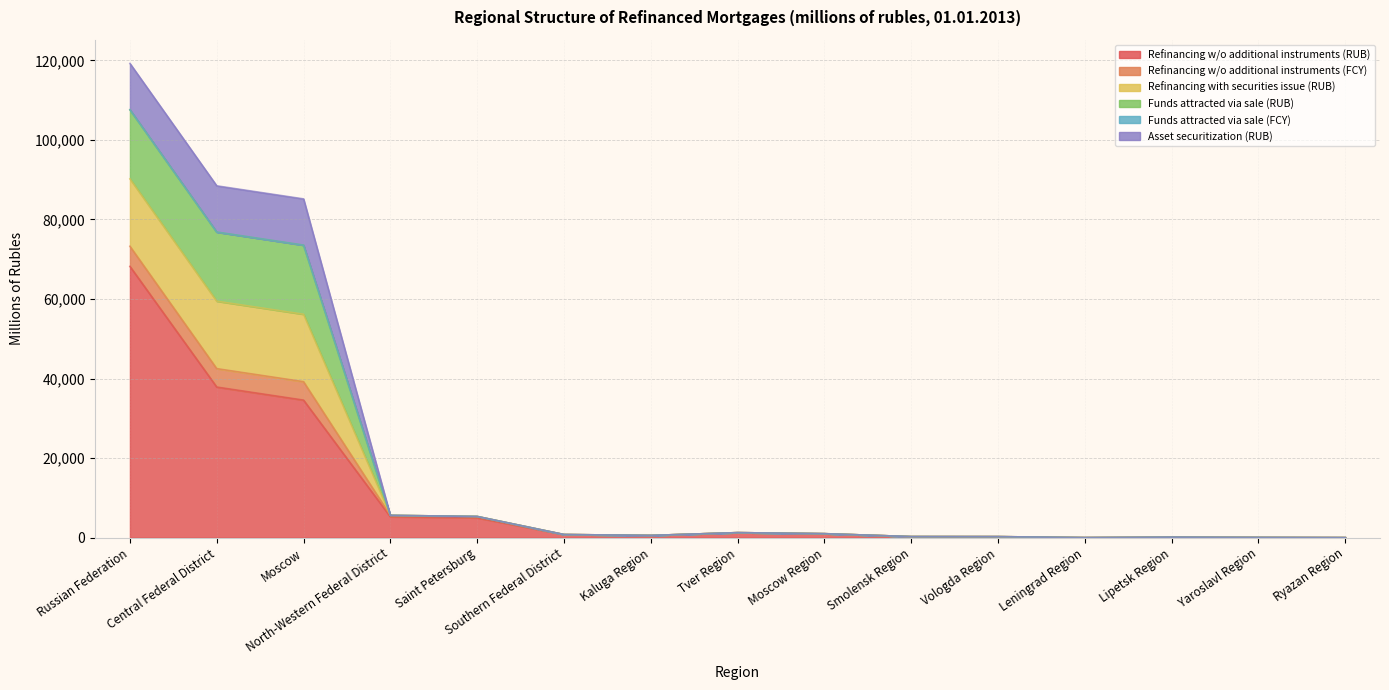

Reading right to left, transcribe all the data shown in this chart.

Refinancing w/o additional instruments (RUB): Ryazan Region=13	Yaroslavl Region=55	Lipetsk Region=127	Leningrad Region=15	Vologda Region=258	Smolensk Region=267	Moscow Region=1000	Tver Region=1261	Kaluga Region=561	Southern Federal District=785	Saint Petersburg=4970	North-Western Federal District=5245	Moscow=34580	Central Federal District=37865	Russian Federation=68204
Refinancing w/o additional instruments (FCY): Ryazan Region=0	Yaroslavl Region=0	Lipetsk Region=0	Leningrad Region=0	Vologda Region=0	Smolensk Region=0	Moscow Region=0	Tver Region=0	Kaluga Region=0	Southern Federal District=0	Saint Petersburg=360	North-Western Federal District=360	Moscow=4629	Central Federal District=4629	Russian Federation=5060
Refinancing with securities issue (RUB): Ryazan Region=0	Yaroslavl Region=0	Lipetsk Region=0	Leningrad Region=0	Vologda Region=0	Smolensk Region=0	Moscow Region=0	Tver Region=0	Kaluga Region=0	Southern Federal District=0	Saint Petersburg=0	North-Western Federal District=0	Moscow=16952	Central Federal District=16952	Russian Federation=16952
Funds attracted via sale (RUB): Ryazan Region=0	Yaroslavl Region=0	Lipetsk Region=0	Leningrad Region=0	Vologda Region=0	Smolensk Region=0	Moscow Region=0	Tver Region=0	Kaluga Region=0	Southern Federal District=0	Saint Petersburg=0	North-Western Federal District=0	Moscow=17373	Central Federal District=17373	Russian Federation=17373
Funds attracted via sale (FCY): Ryazan Region=0	Yaroslavl Region=0	Lipetsk Region=0	Leningrad Region=0	Vologda Region=0	Smolensk Region=0	Moscow Region=0	Tver Region=0	Kaluga Region=0	Southern Federal District=0	Saint Petersburg=0	North-Western Federal District=0	Moscow=0	Central Federal District=0	Russian Federation=0
Asset securitization (RUB): Ryazan Region=0	Yaroslavl Region=0	Lipetsk Region=0	Leningrad Region=0	Vologda Region=0	Smolensk Region=0	Moscow Region=0	Tver Region=0	Kaluga Region=0	Southern Federal District=0	Saint Petersburg=0	North-Western Federal District=0	Moscow=11635	Central Federal District=11635	Russian Federation=11635